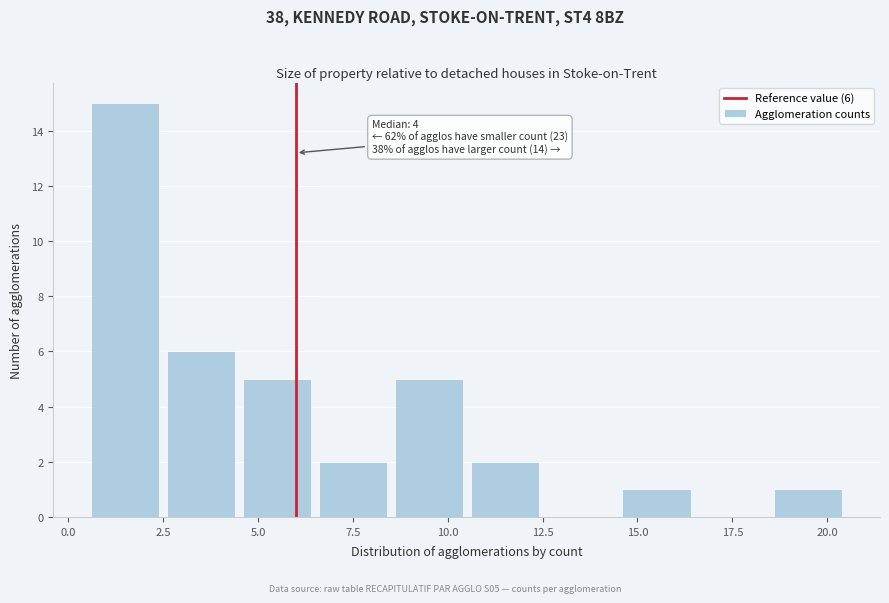

Which range on the x-axis has the tallest bar?

0.5 to 2.5